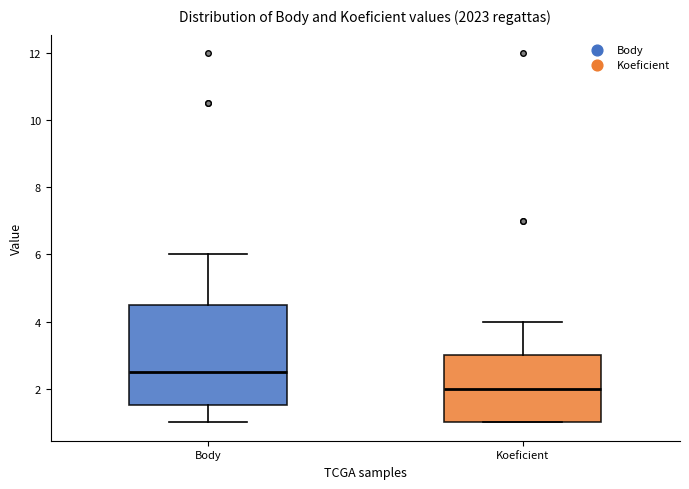

Reading left to right, read every box against the y-axis: the position of its median line, the range the box covers, and the ends of its whiskers. The values are not printed on the chart, so give them approximately, as read against the axis.

Body: median 2.6, box 1.6 to 4.6, whiskers 1.0 to 6.0
Koeficient: median 2.0, box 1.0 to 3.0, whiskers 1.0 to 4.0